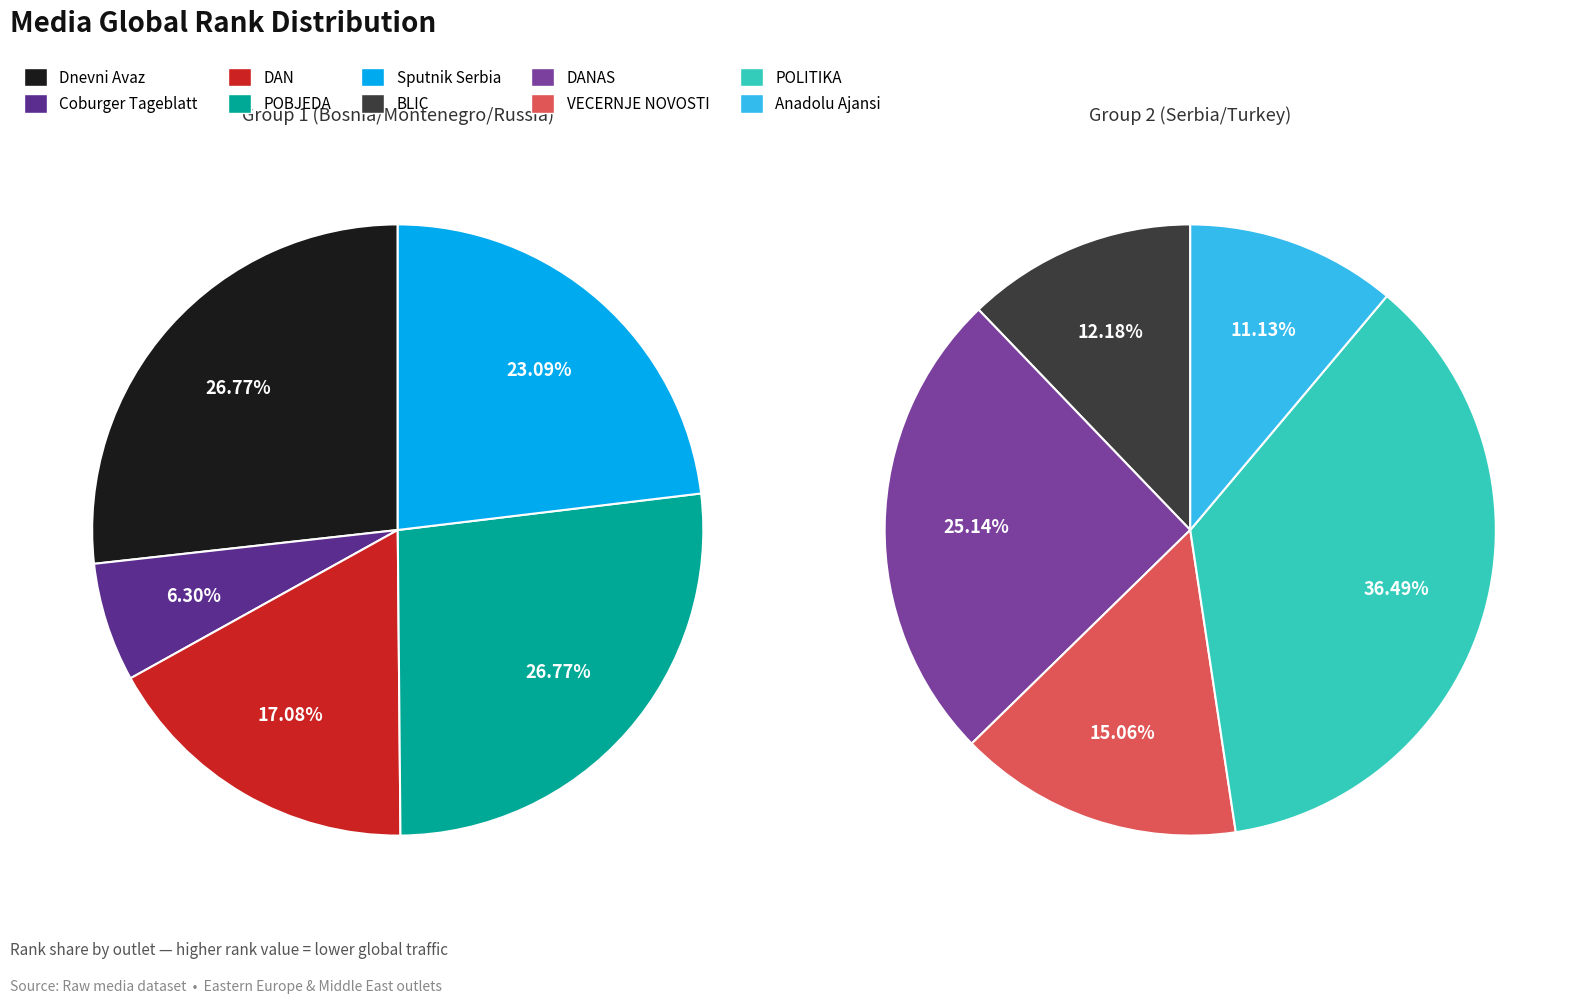

Is BLIC the majority of the pie?

No